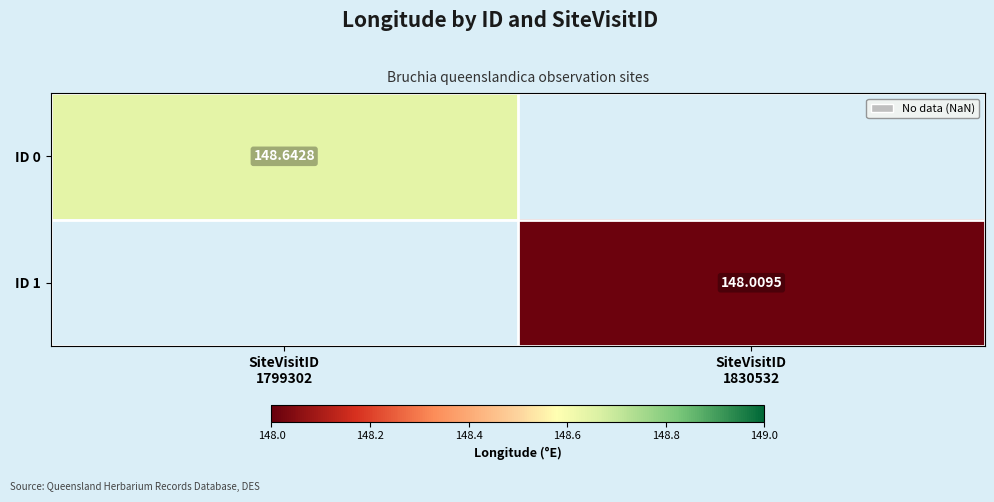

At how many categories does at least one series exceed 148?

2